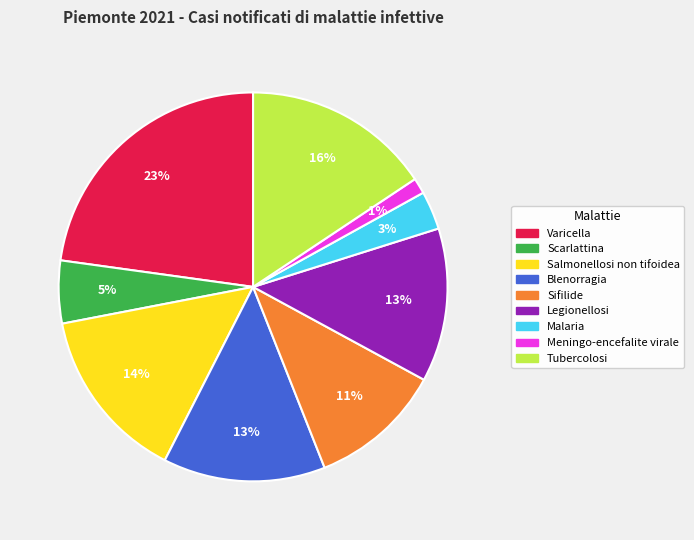

How many segments does this pie chart have?

9